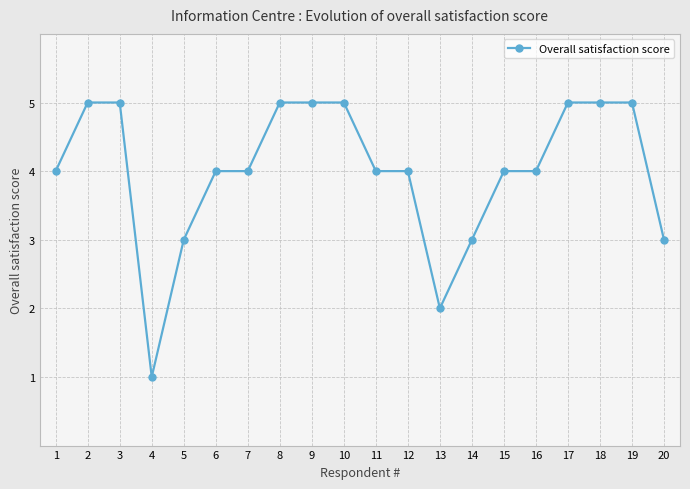

What is the maximum value shown in the chart?

5